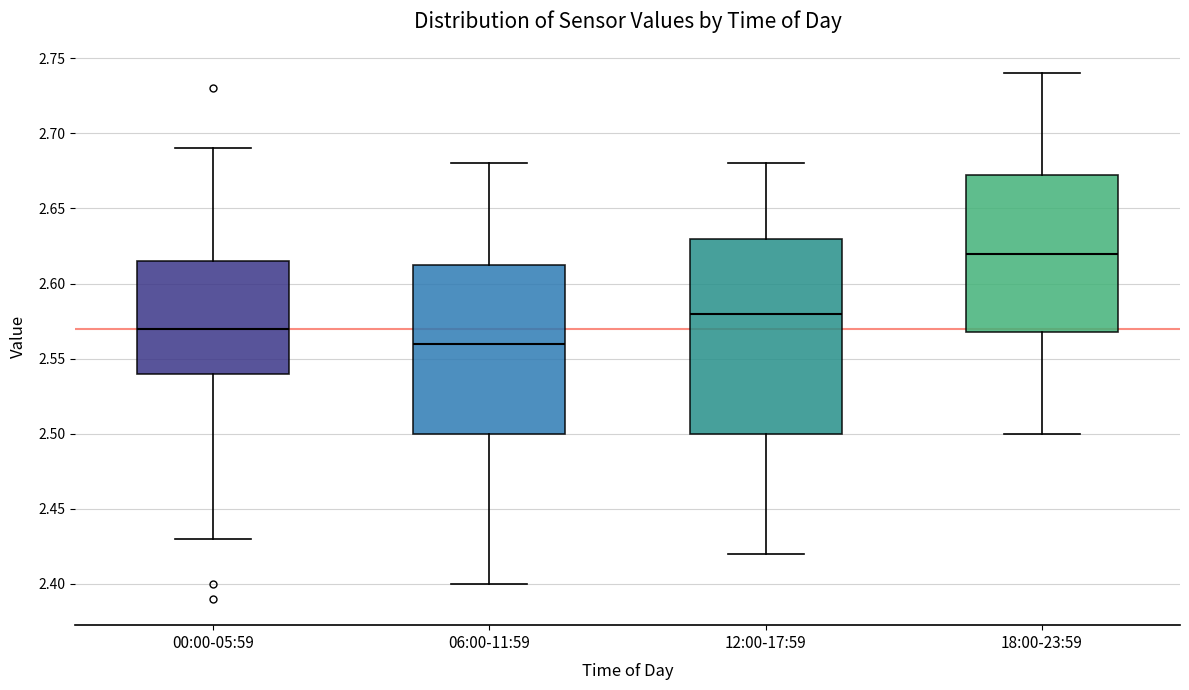

Reading left to right, read every box against the y-axis: the position of its median line, the range the box covers, and the ends of its whiskers. The values are not printed on the chart, so give them approximately, as read against the axis.

00:00-05:59: median 2.570, box 2.540 to 2.615, whiskers 2.430 to 2.690
06:00-11:59: median 2.560, box 2.500 to 2.615, whiskers 2.400 to 2.680
12:00-17:59: median 2.580, box 2.500 to 2.630, whiskers 2.420 to 2.680
18:00-23:59: median 2.620, box 2.570 to 2.675, whiskers 2.500 to 2.740